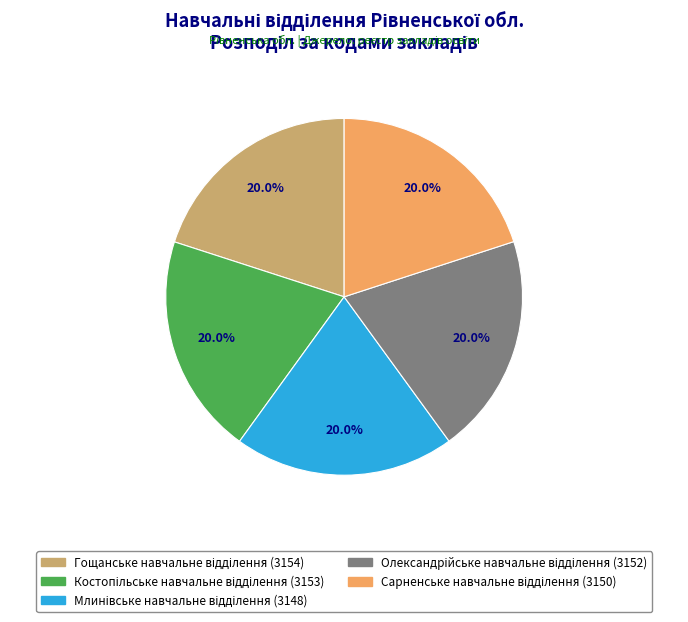

Does any single category account for the majority?

No